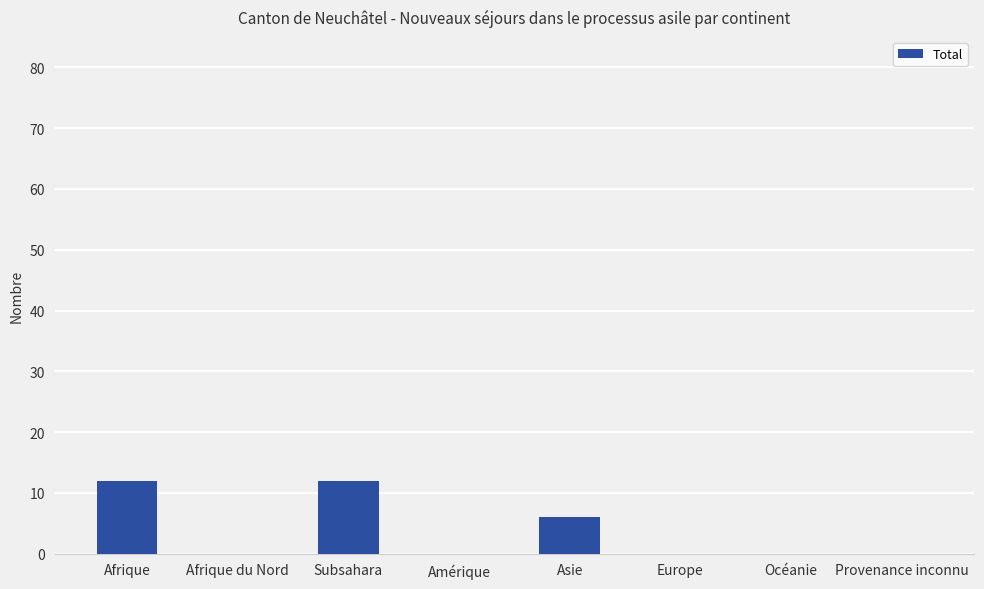

Reading left to right, what are all the values shown in this chart?

12	0	12	0	6	0	0	0